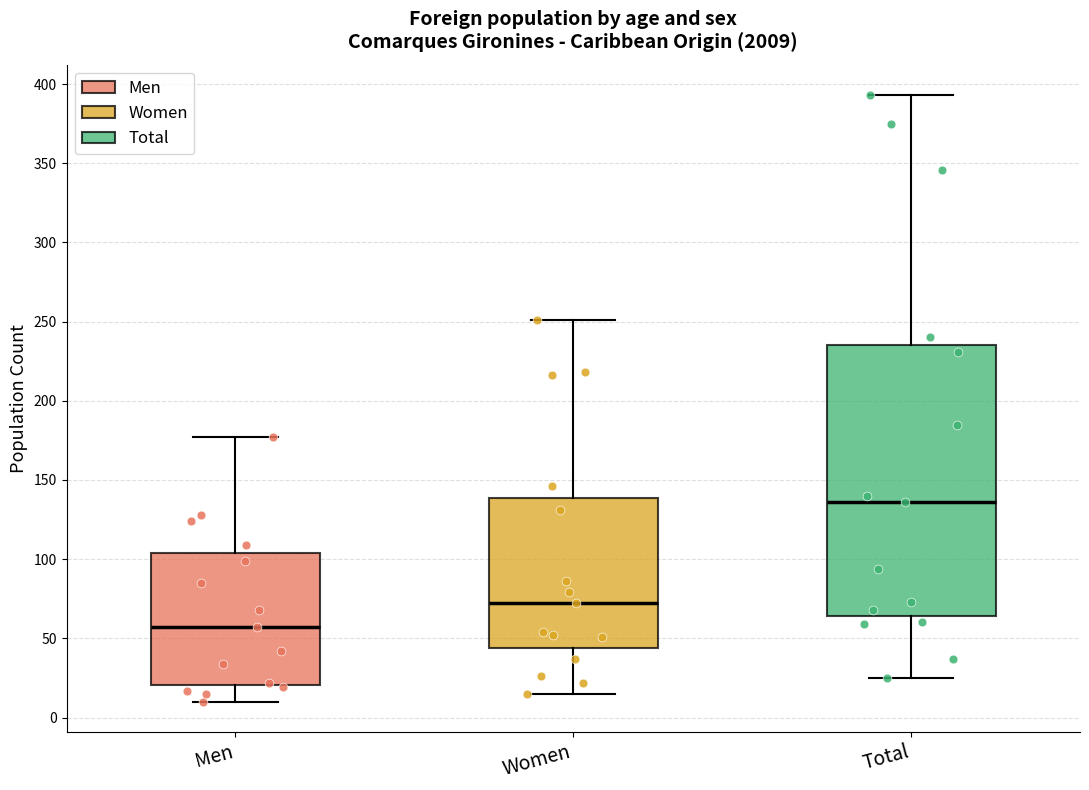

Reading left to right, read every box against the y-axis: the position of its median line, the range the box covers, and the ends of its whiskers. The values are not printed on the chart, so give them approximately, as read against the axis.

Men: median 55, box 20 to 105, whiskers 10 to 175
Women: median 70, box 45 to 140, whiskers 15 to 250
Total: median 135, box 65 to 235, whiskers 25 to 395